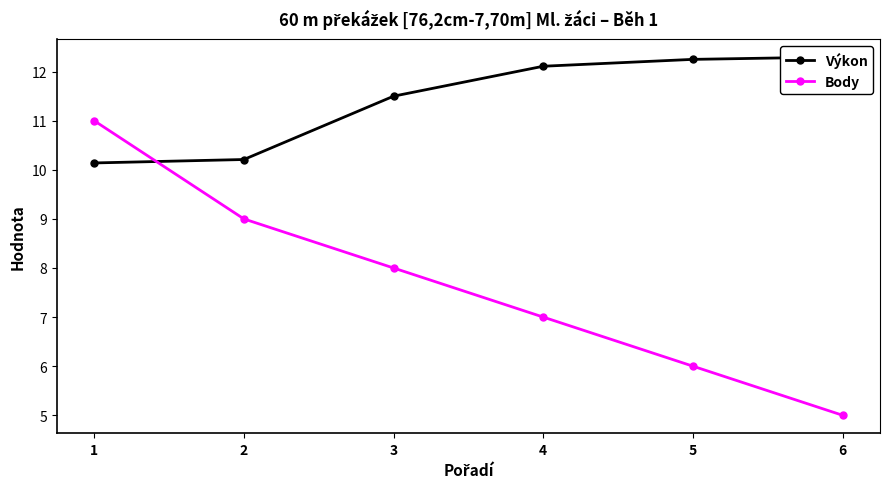

Is it true that Body equals 5.0 at 6?

True